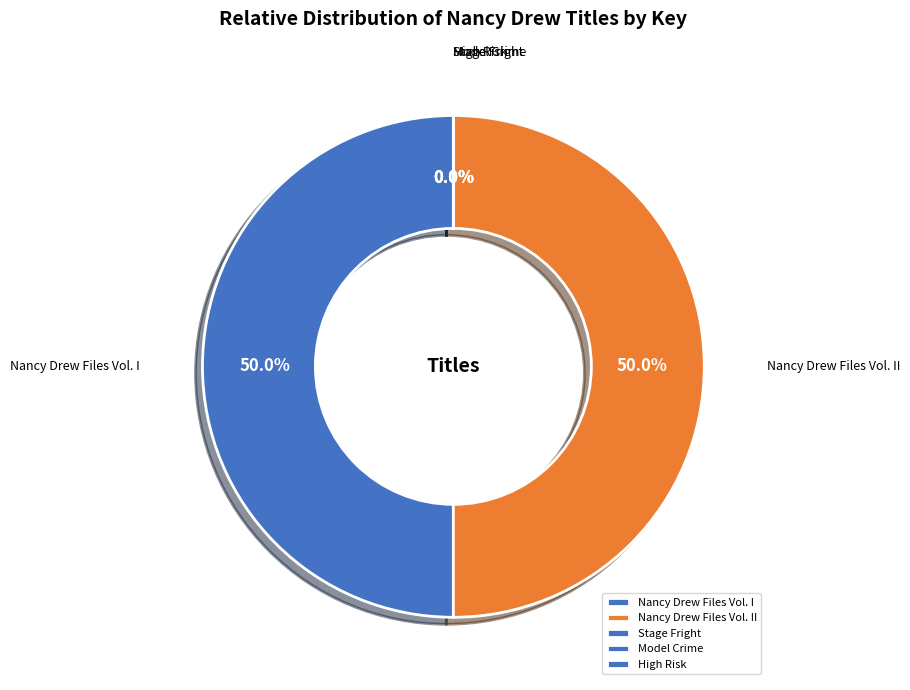

Approximately how many times larger is the value at Nancy Drew Files Vol. I compared to Nancy Drew Files Vol. II?

1.0